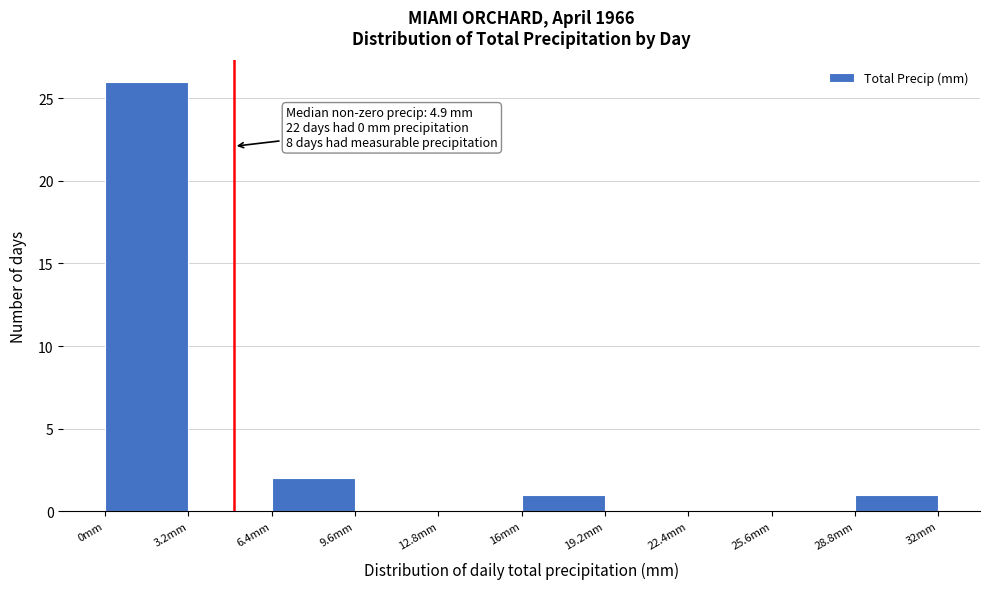

Over which range of the x-axis is the bar tallest?

0.0 to 3.2